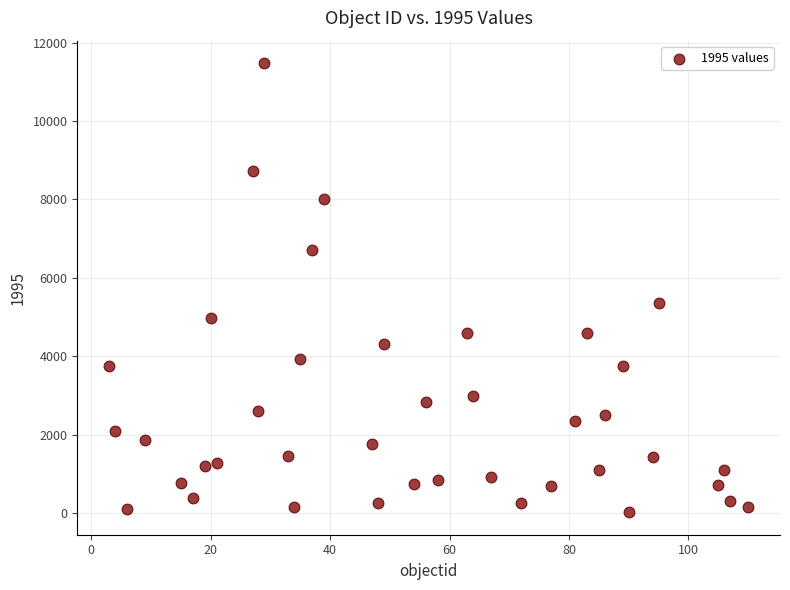

What Y value in the scatter plot is closest to 5748?

5365